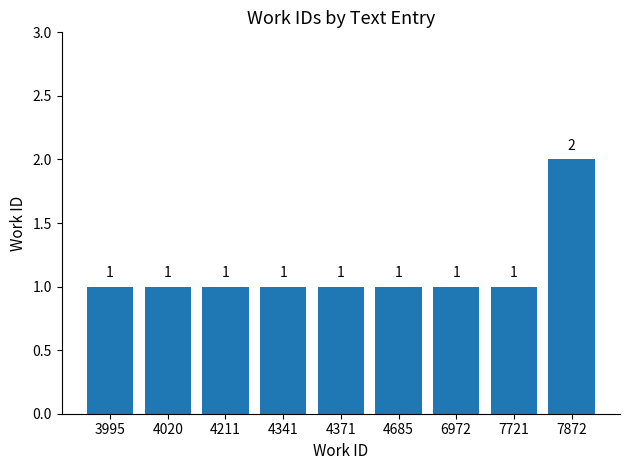

What is the change in value from 6972 to 7872?

+1